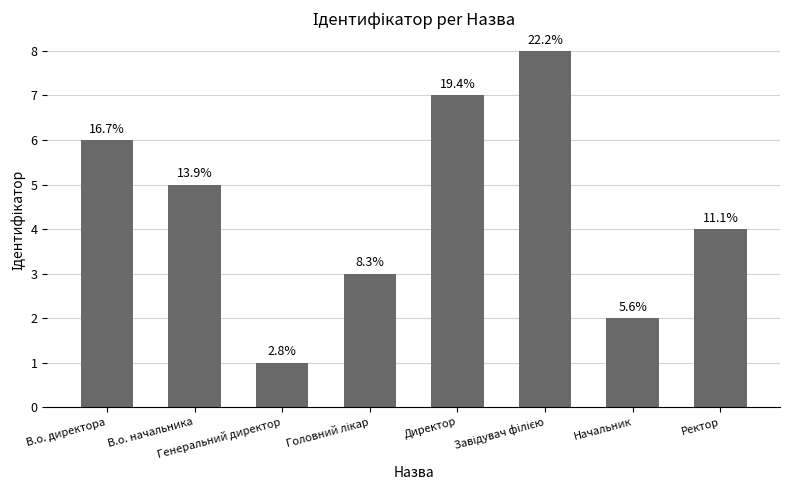

What is the greatest value displayed?

8